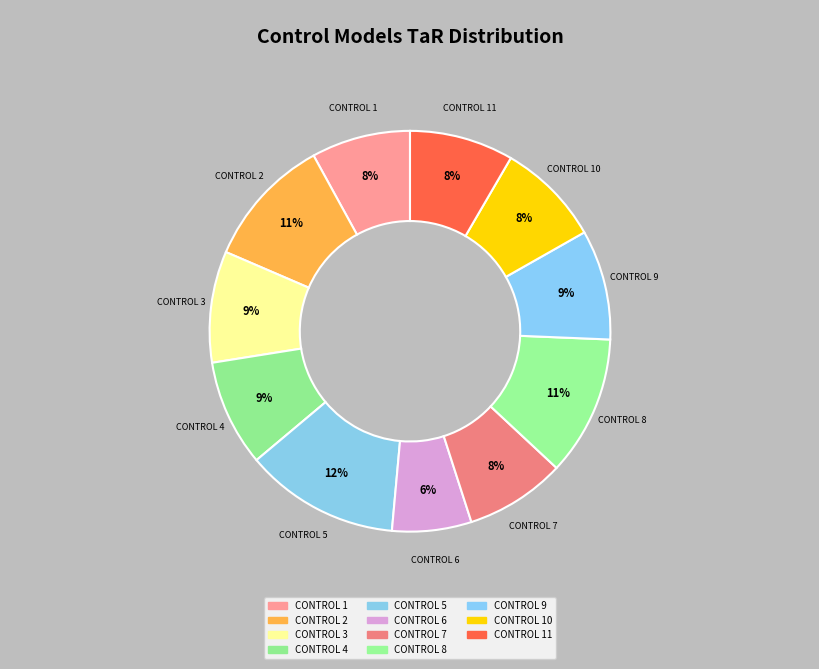

How many segments does this pie chart have?

11